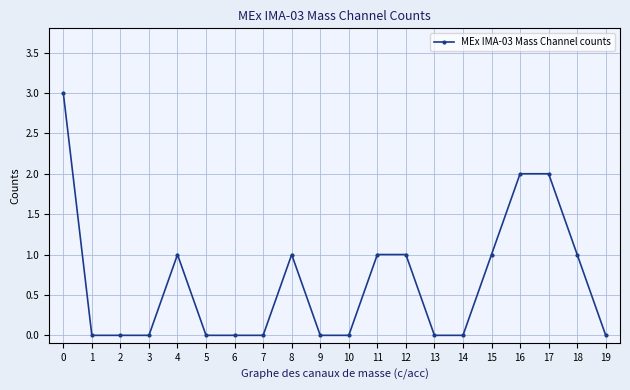

Reading left to right, what are all the values shown in this chart?

0=3	1=0	2=0	3=0	4=1	5=0	6=0	7=0	8=1	9=0	10=0	11=1	12=1	13=0	14=0	15=1	16=2	17=2	18=1	19=0